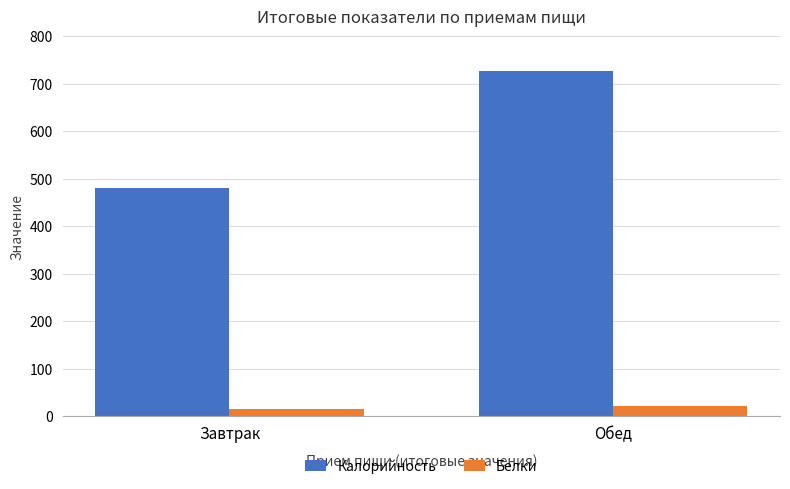

Which category has the highest value in the Калорийность series?

Обед